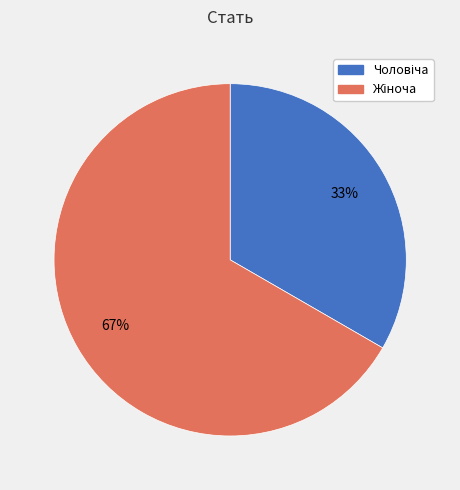

To the nearest percent, what is the average slice percentage?

50%